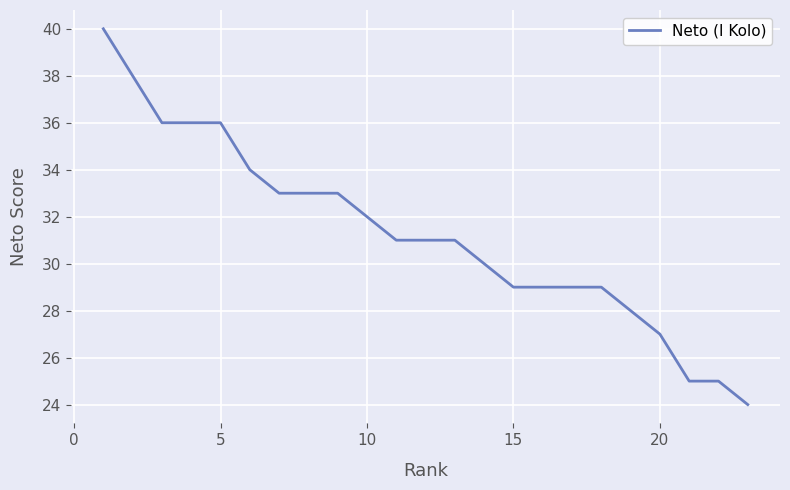

What is the maximum value shown in the chart?

40